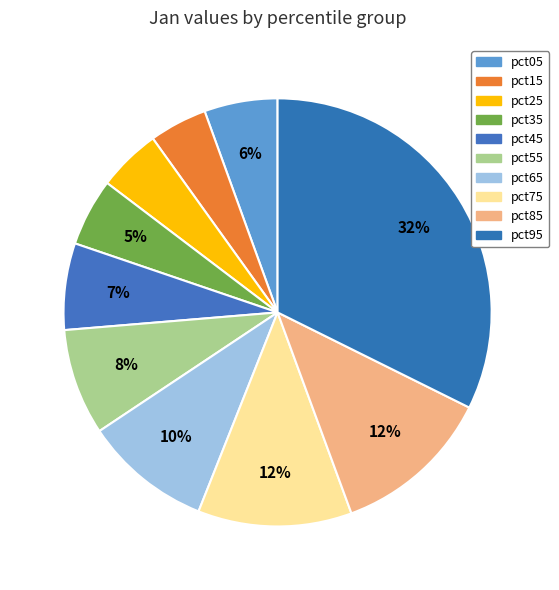

What is the largest slice in the pie chart?

pct95